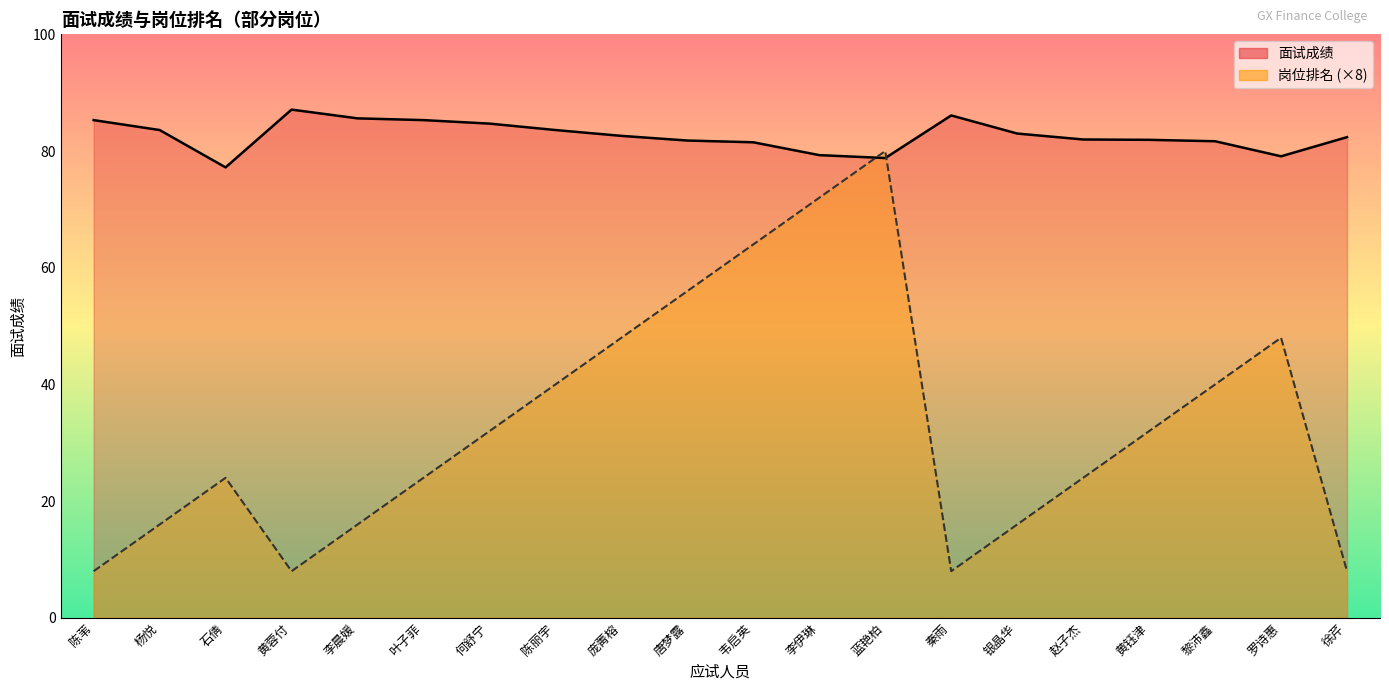

Which category has the lowest value in the 岗位排名 series?

陈苇